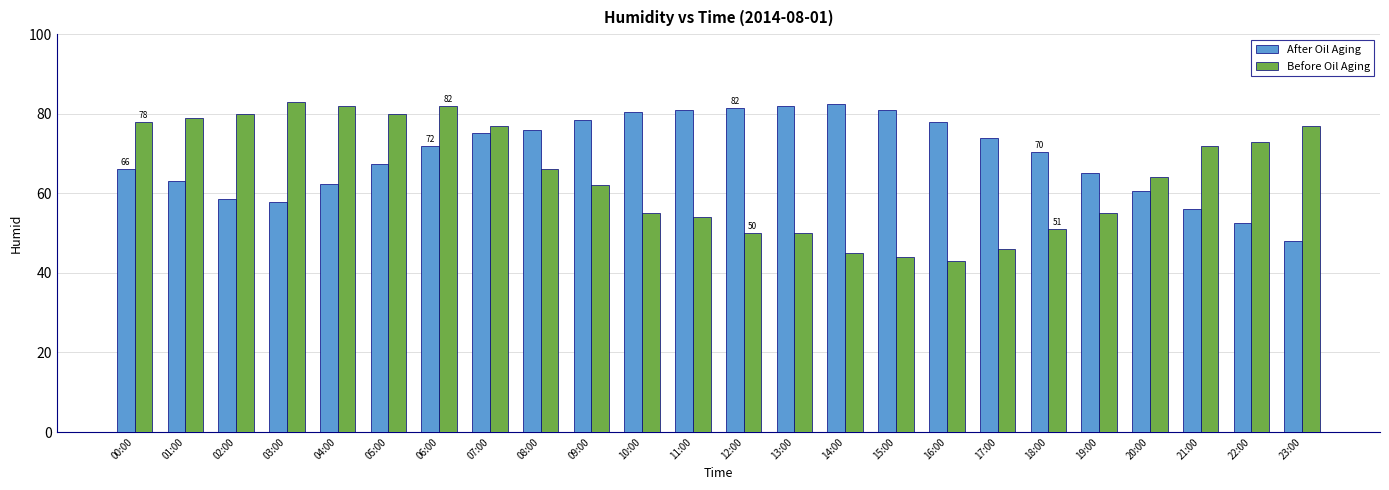

How many values in the After Oil Aging series are below 71?

12